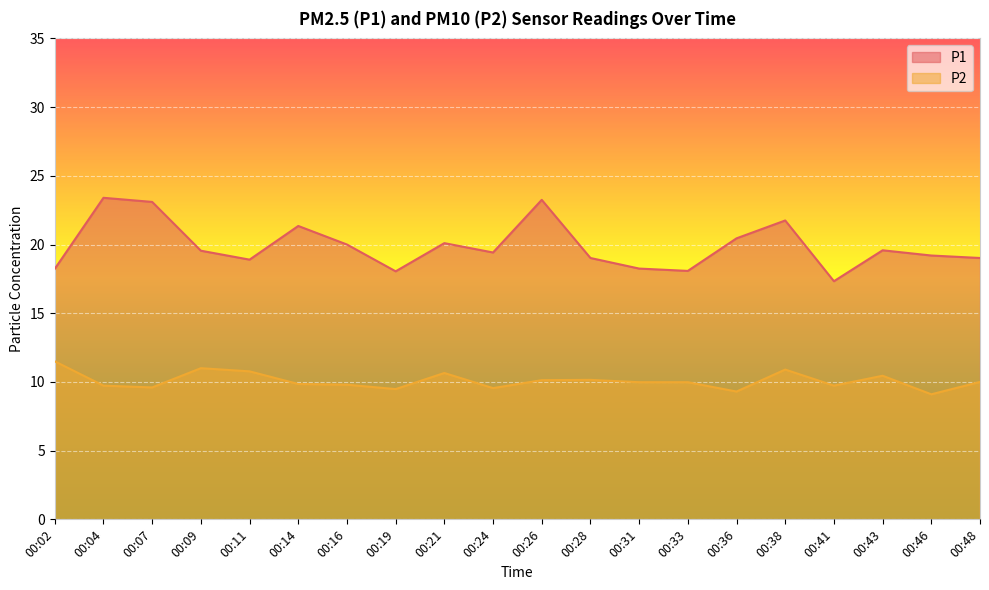

What is the average value of the P2 series?

10.1